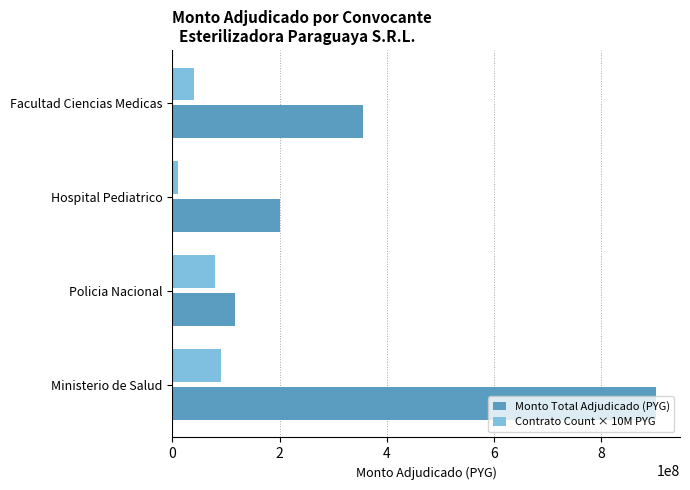

The Monto Total Adjudicado (PYG) series shows 332500030 at Hospital Pediatrico. True or false?

False